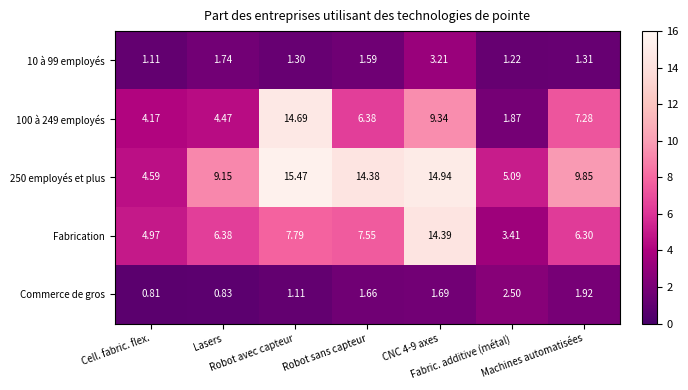

Count the number of data series in this chart.

5